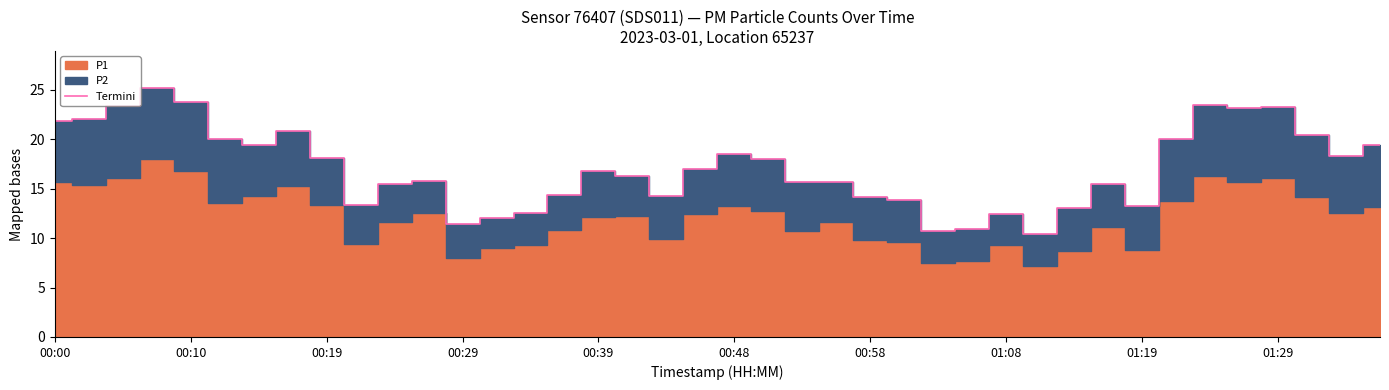

Is it true that Termini equals 11.5 at 01:29?

False